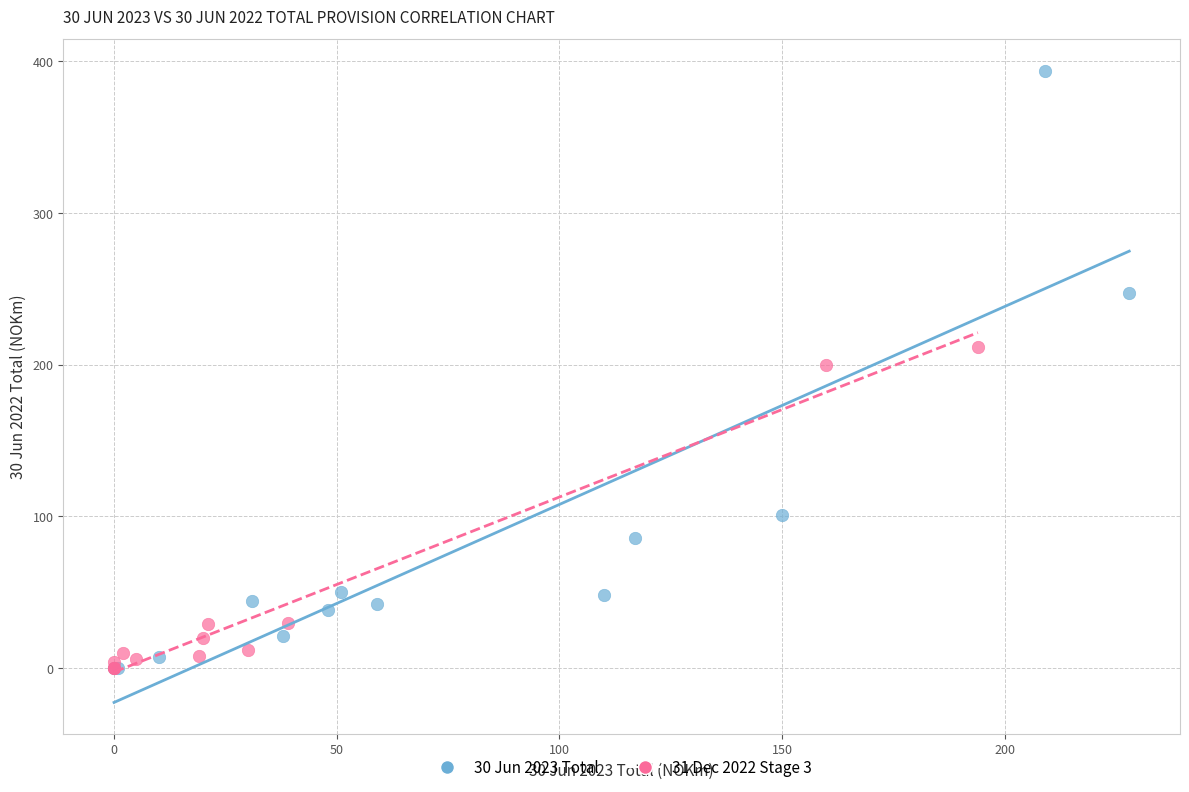

Which series reaches the maximum Y coordinate?

30 Jun 2023 Total